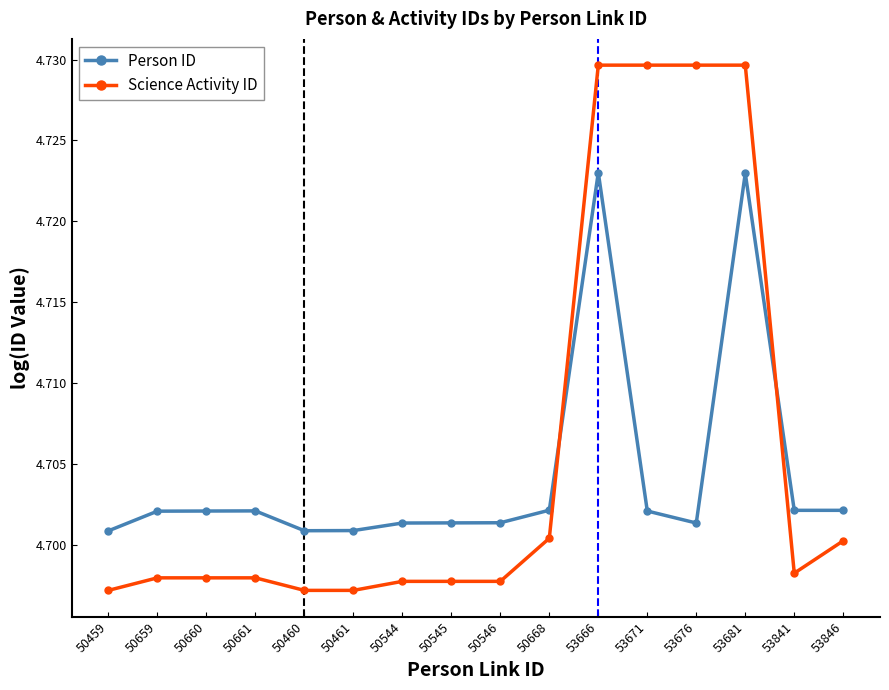

True or false: Person ID and Science Activity ID intersect in this chart.

True